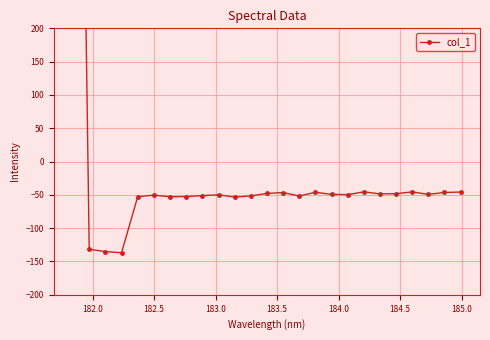

How many lines are shown in the chart?

1